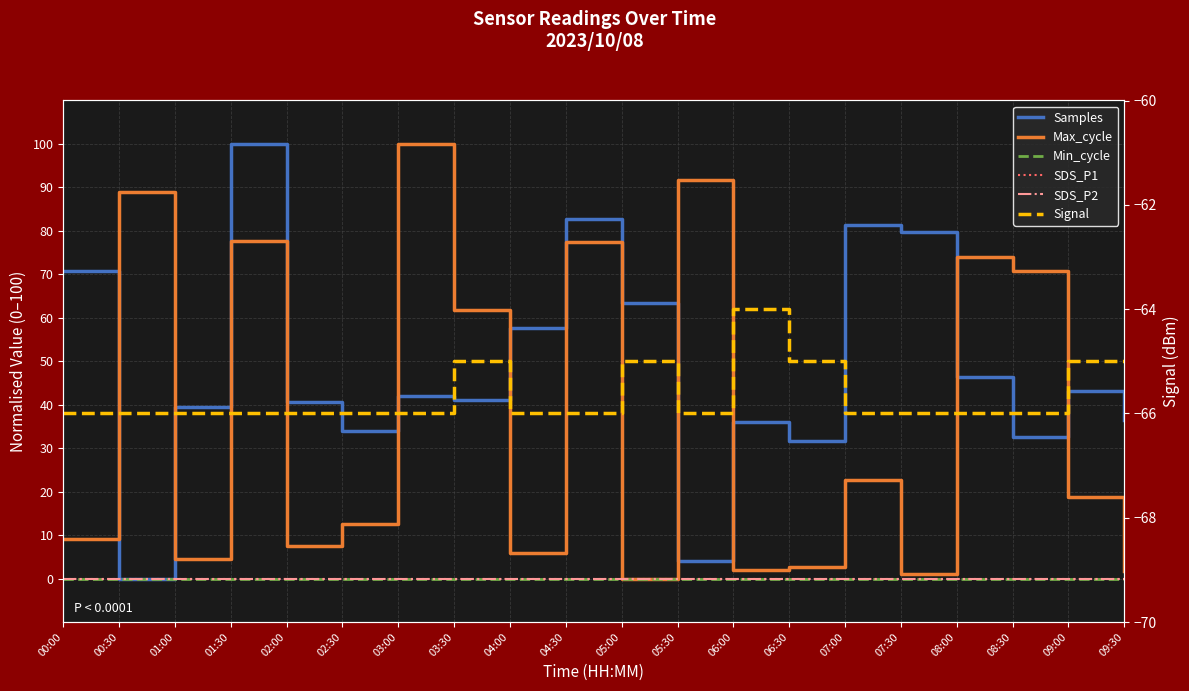

Which series has the largest total across all categories?

Samples